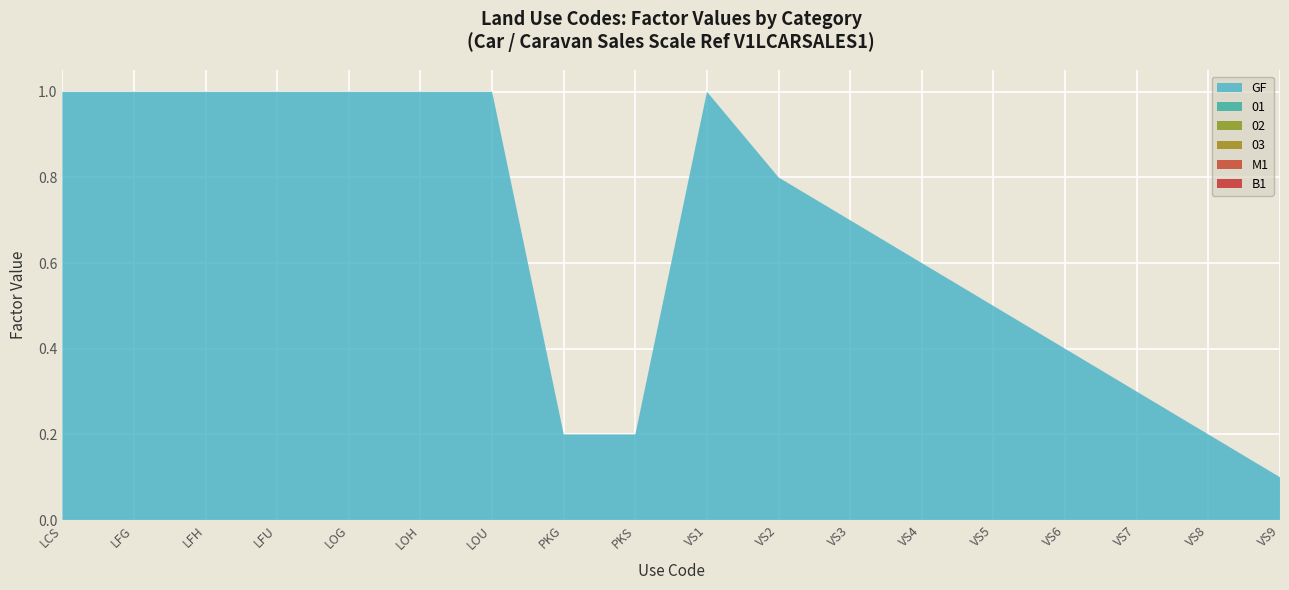

Reading left to right, transcribe all the data shown in this chart.

GF: 1.0	1.0	1.0	1.0	1.0	1.0	1.0	0.2	0.2	1.0	0.8	0.7	0.6	0.5	0.4	0.3	0.2	0.1
01: 0.0	0.0	0.0	0.0	0.0	0.0	0.0	0.0	0.0	0.0	0.0	0.0	0.0	0.0	0.0	0.0	0.0	0.0
02: 0.0	0.0	0.0	0.0	0.0	0.0	0.0	0.0	0.0	0.0	0.0	0.0	0.0	0.0	0.0	0.0	0.0	0.0
03: 0.0	0.0	0.0	0.0	0.0	0.0	0.0	0.0	0.0	0.0	0.0	0.0	0.0	0.0	0.0	0.0	0.0	0.0
M1: 0.0	0.0	0.0	0.0	0.0	0.0	0.0	0.0	0.0	0.0	0.0	0.0	0.0	0.0	0.0	0.0	0.0	0.0
B1: 0.0	0.0	0.0	0.0	0.0	0.0	0.0	0.0	0.0	0.0	0.0	0.0	0.0	0.0	0.0	0.0	0.0	0.0